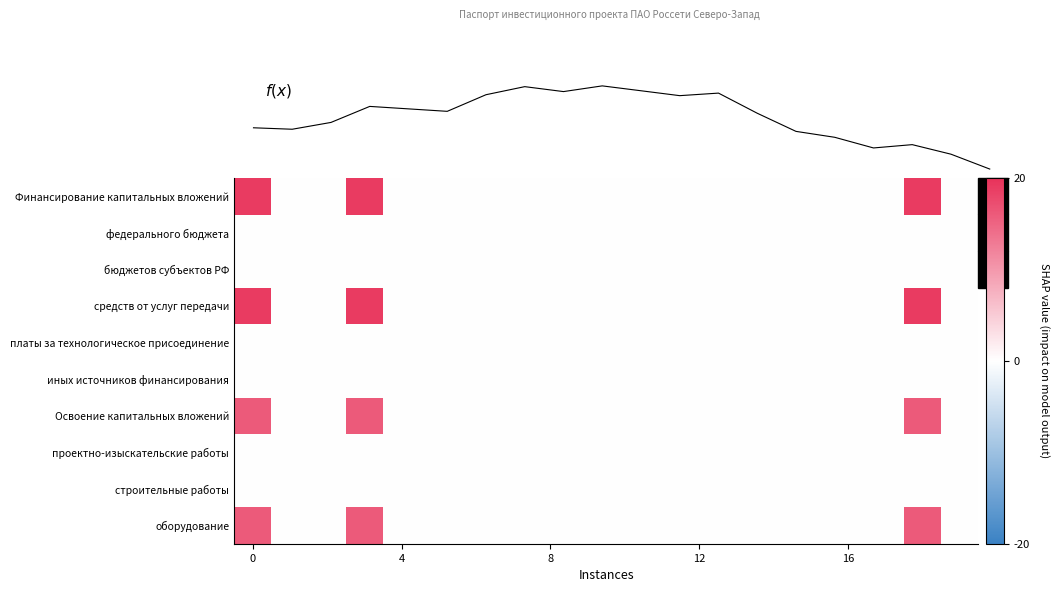

List the series in order of their peak value, lowest first.

федерального бюджета, бюджетов субъектов РФ, платы за технологическое присоединение, иных источников финансирования, проектно-изыскательские работы, строительные работы, Освоение капитальных вложений, оборудование, Финансирование капитальных вложений, средств от услуг передачи